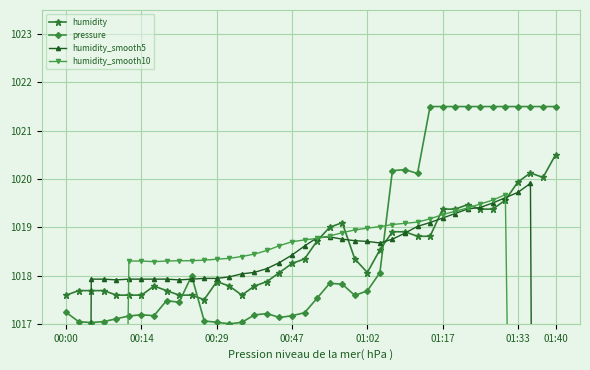

Between 35 and 37, which is larger?

37